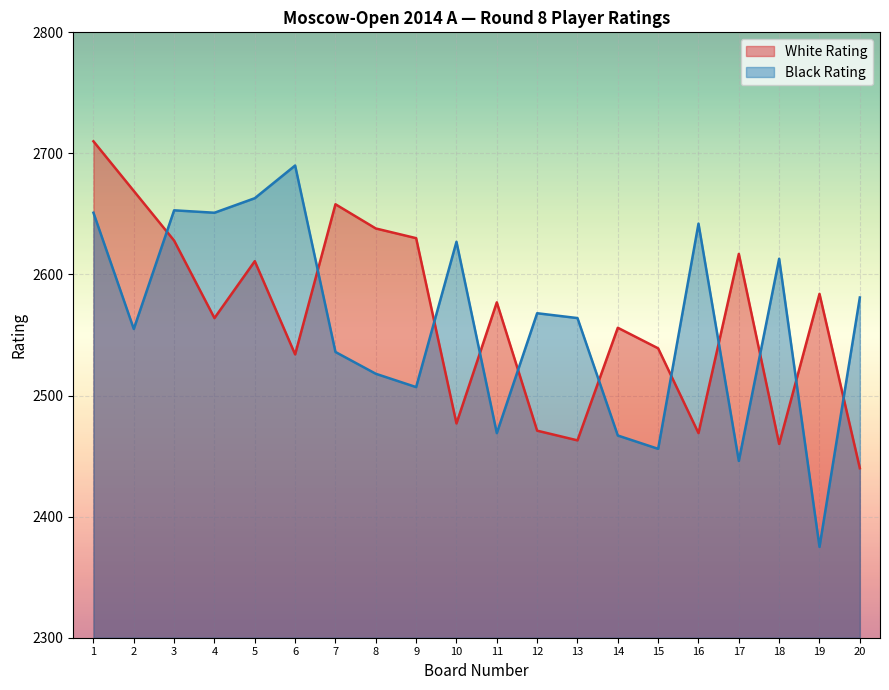

What is the value of the Black Rating point at the 13th from the left?

2564